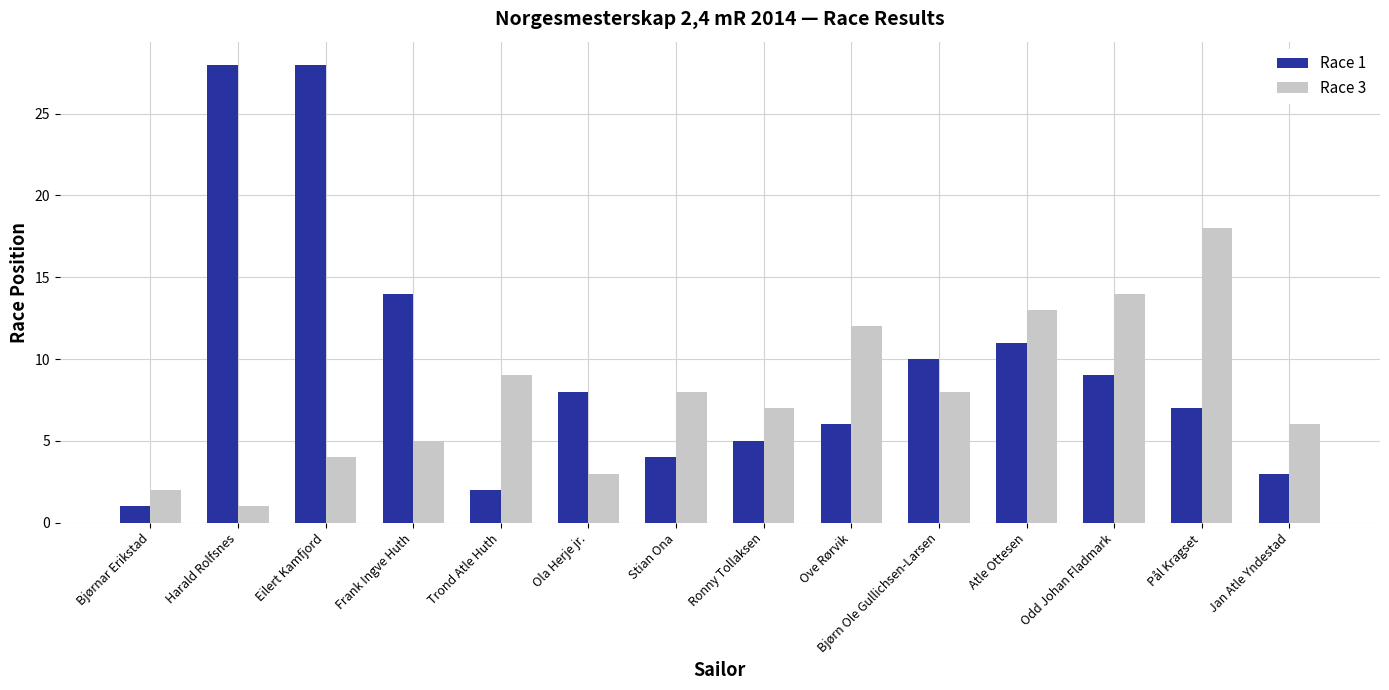

What is the difference between the maximum and minimum values in the Race 3 series?

17